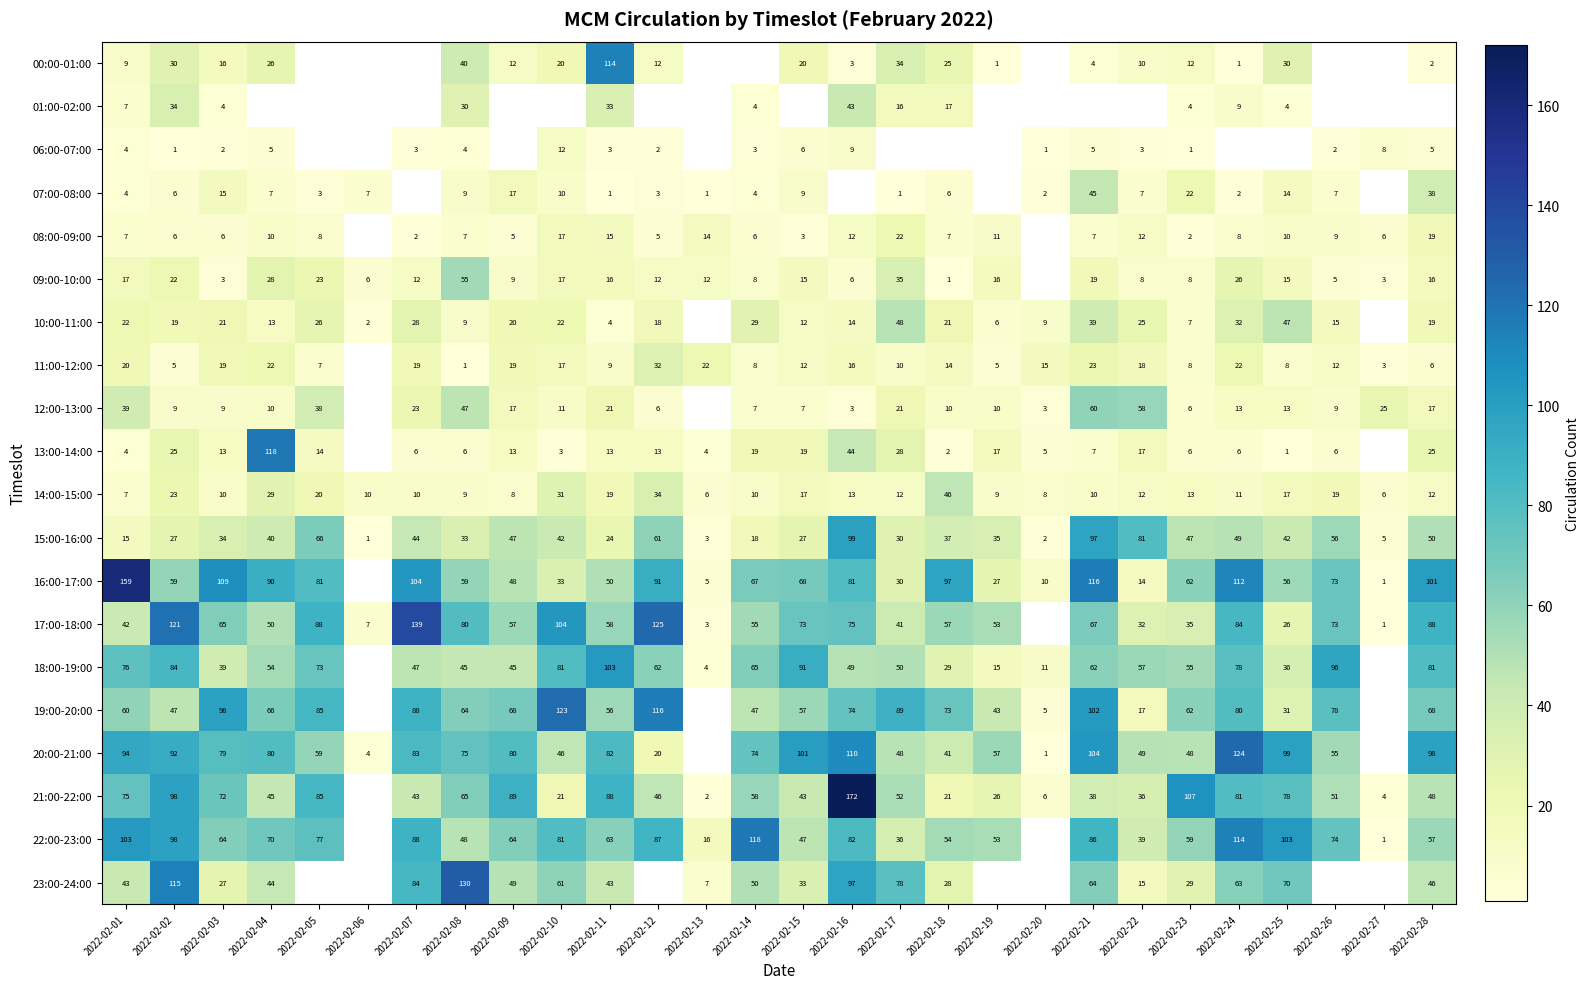

The value of 14:00-15:00 at 2022-02-23 is 18. True or false?

False